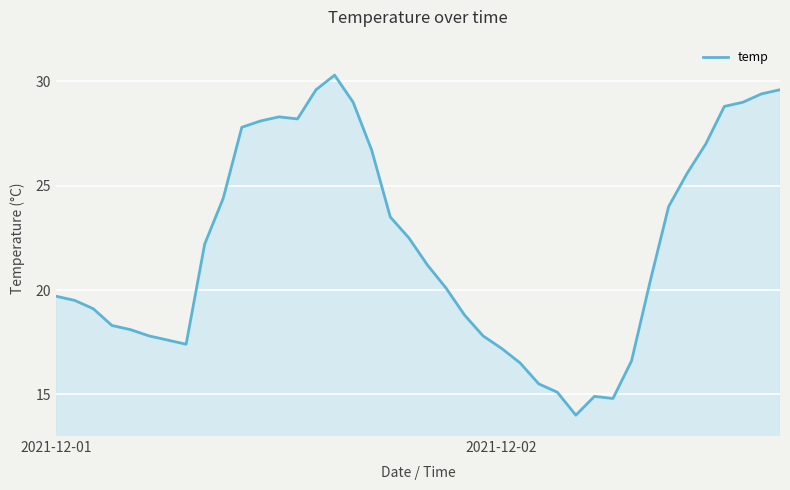

Does the chart have visible grid lines?

Yes